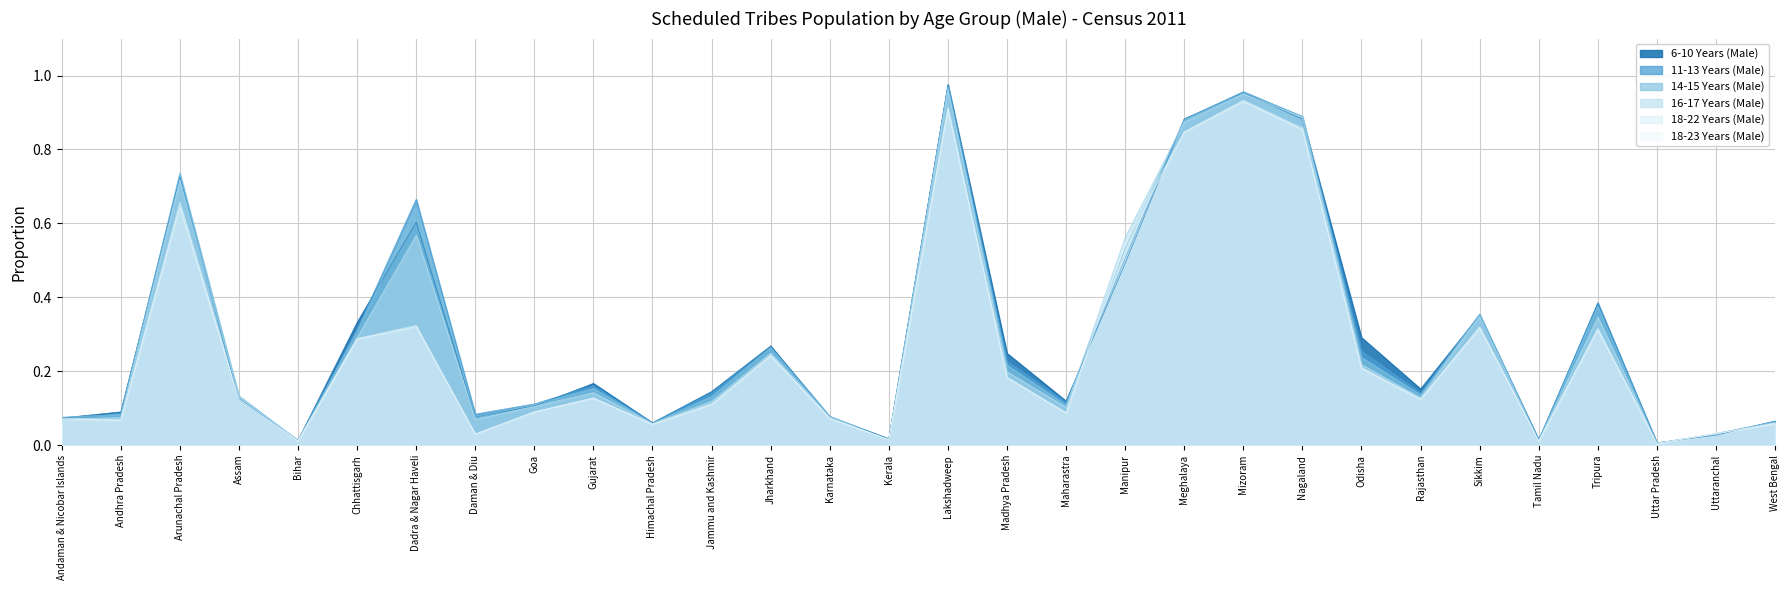

Which series changed the most between Chhattisgarh and Madhya Pradesh?

18-22 Years (Male)